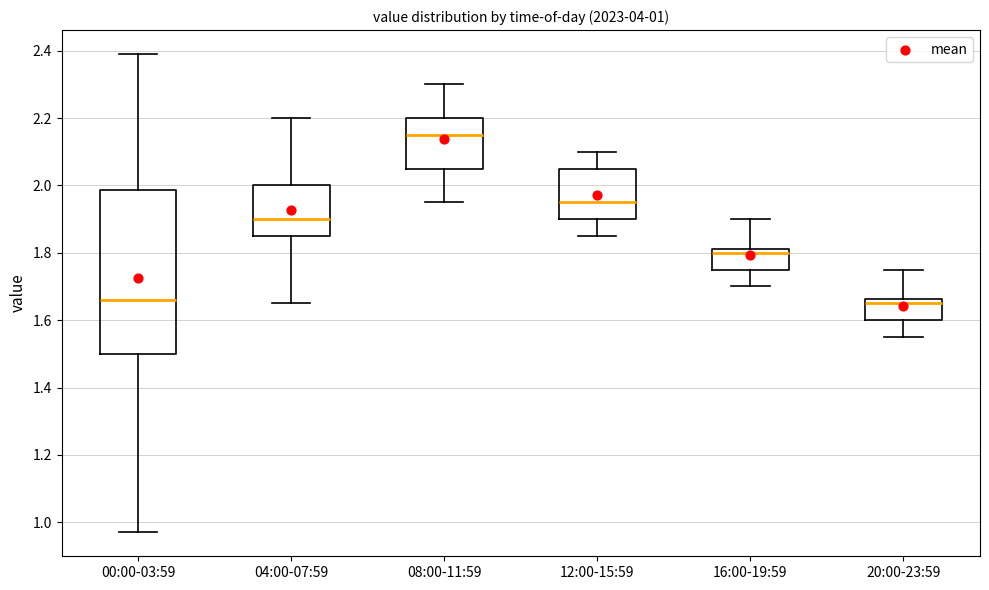

Which box's median line is the highest?

08:00-11:59